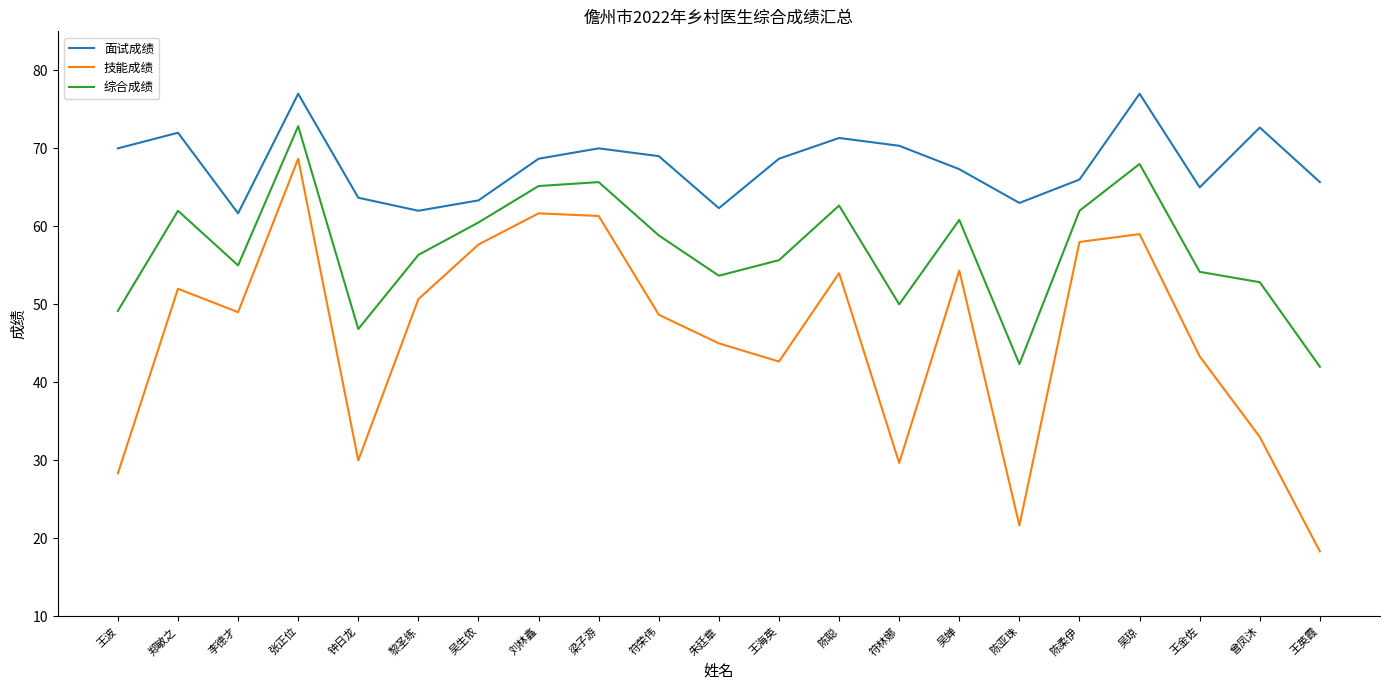

The value of 综合成绩 at 朱廷章 is 33.9. True or false?

False